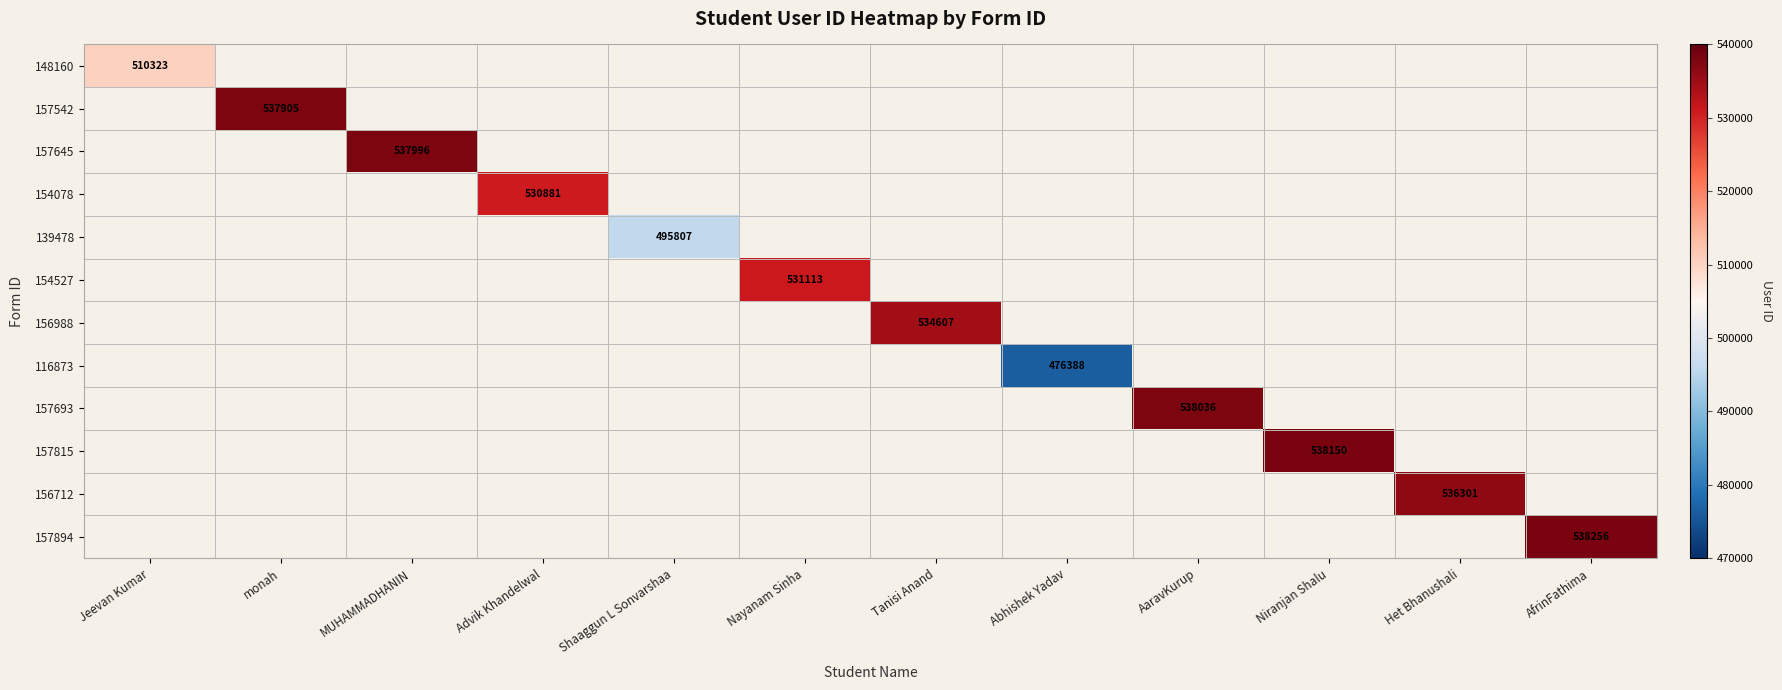

How many positive values does the 139478 series have?

1